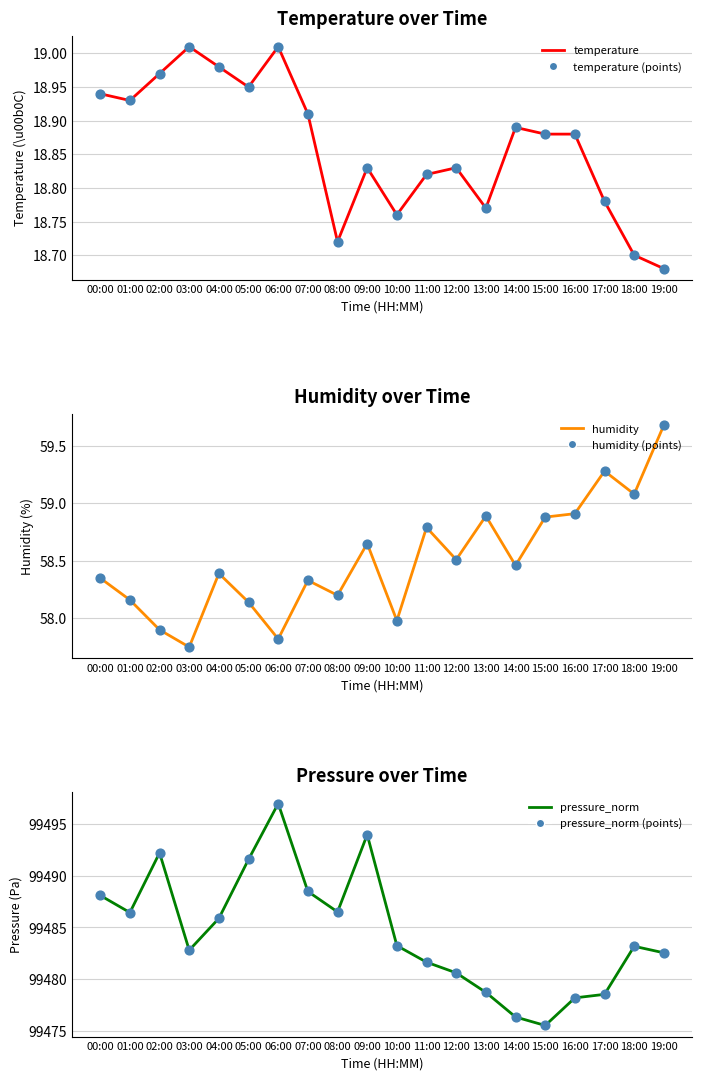

Is the value of humidity at 01:00 greater than the value of pressure_norm pts at 05:00?

No